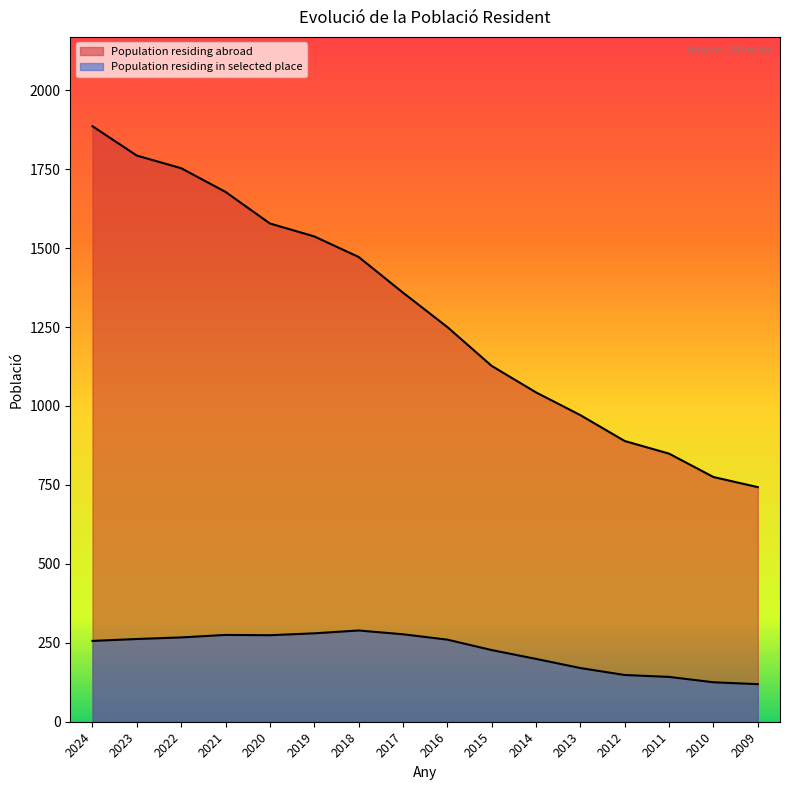

What is the difference between the maximum and minimum values in the Population residing in selected place series?

170